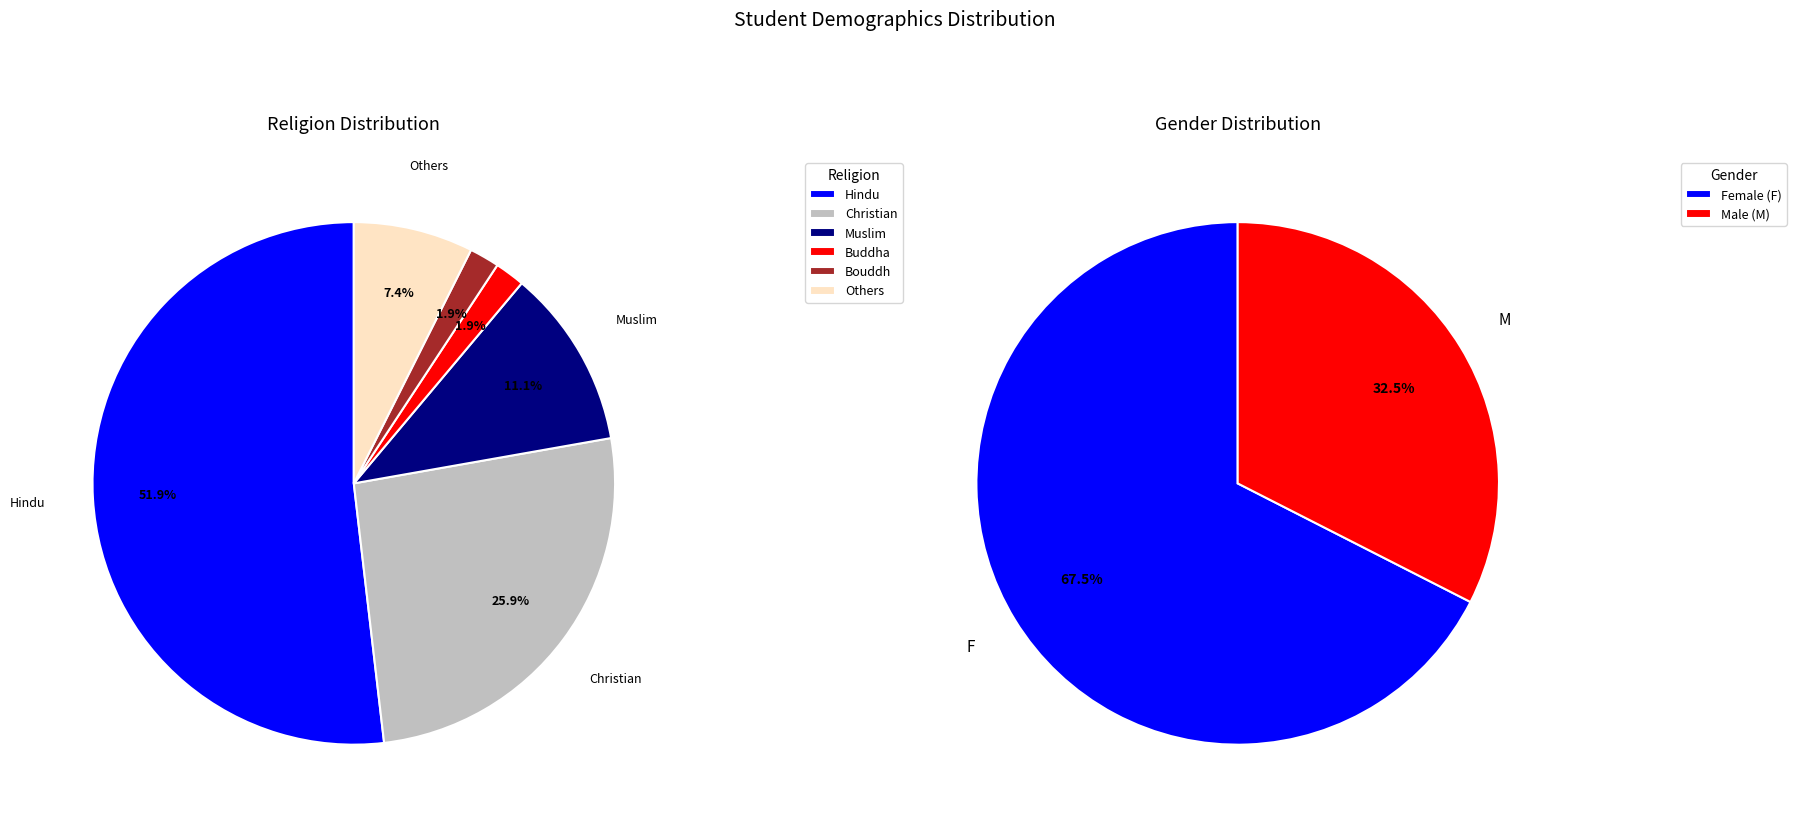

Does Buddha represent more than half of the total?

No